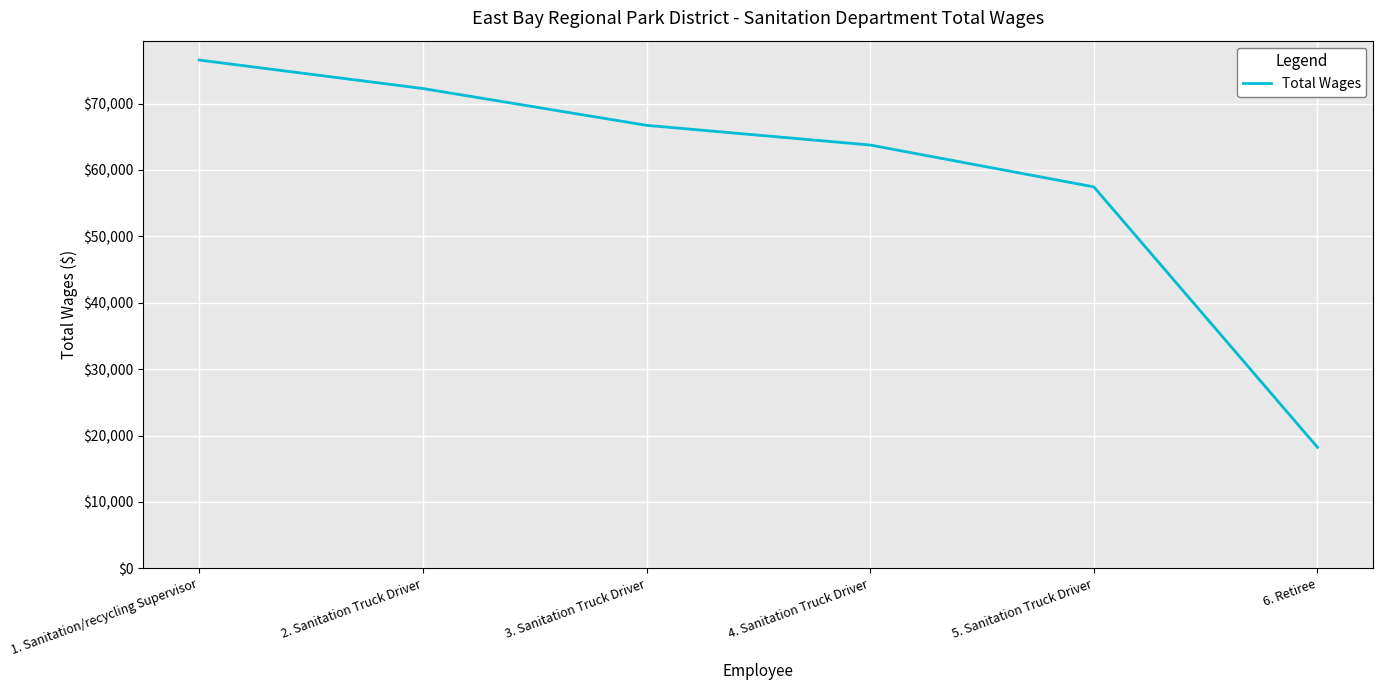

List the labels in order of value, largest first.

1. Sanitation/recycling Supervisor, 2. Sanitation Truck Driver, 3. Sanitation Truck Driver, 4. Sanitation Truck Driver, 5. Sanitation Truck Driver, 6. Retiree